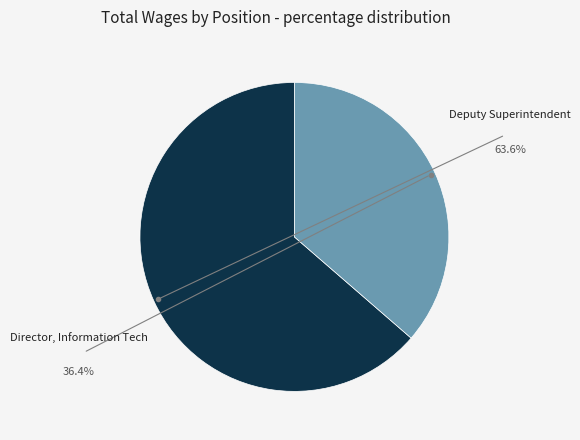

What is the smallest slice in the pie chart?

Director, Information Tech